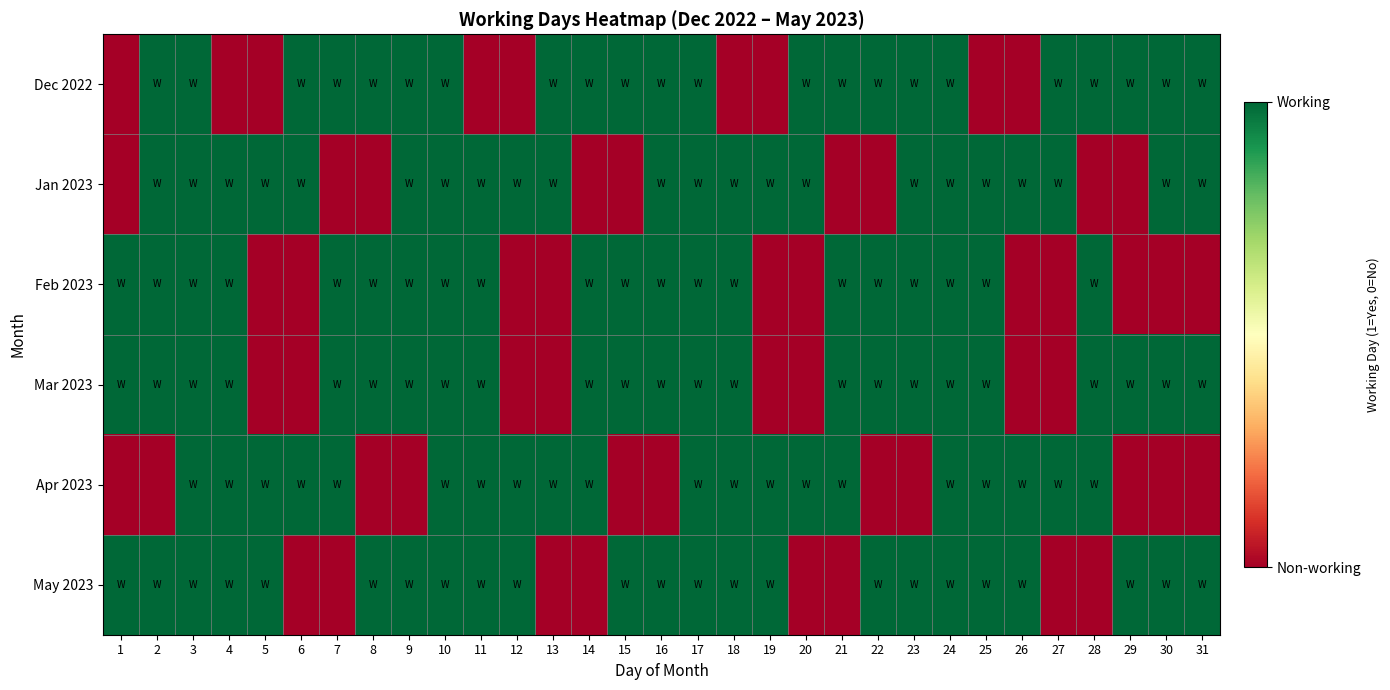

What is the difference between the highest and lowest values at 7?

1